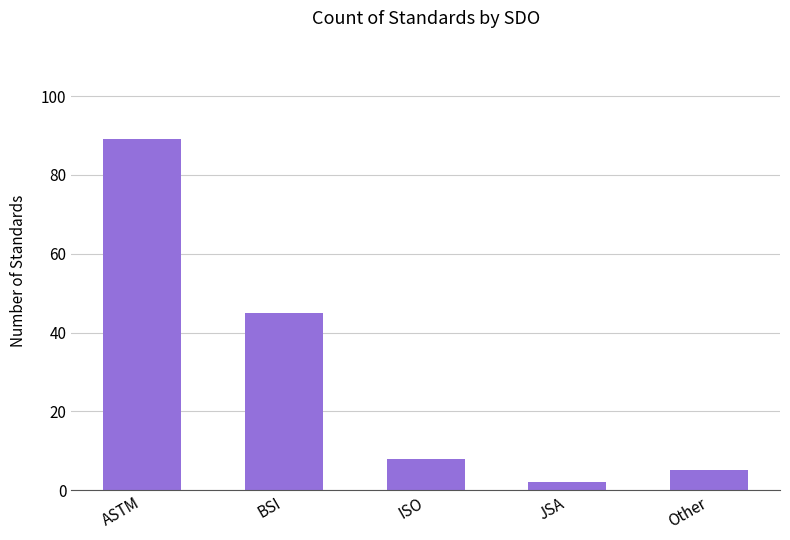

What is the sum of the values at ASTM and ISO?

97